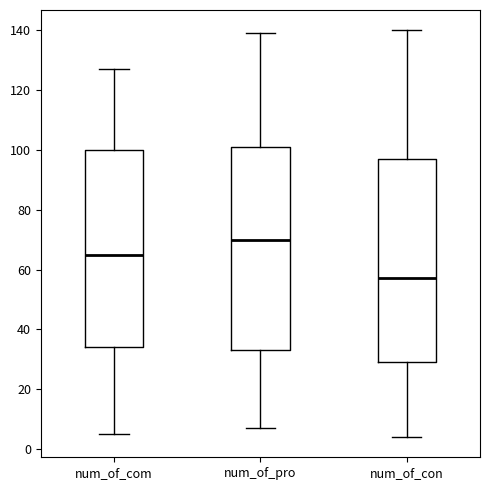

Which box's median line is the lowest?

num_of_con